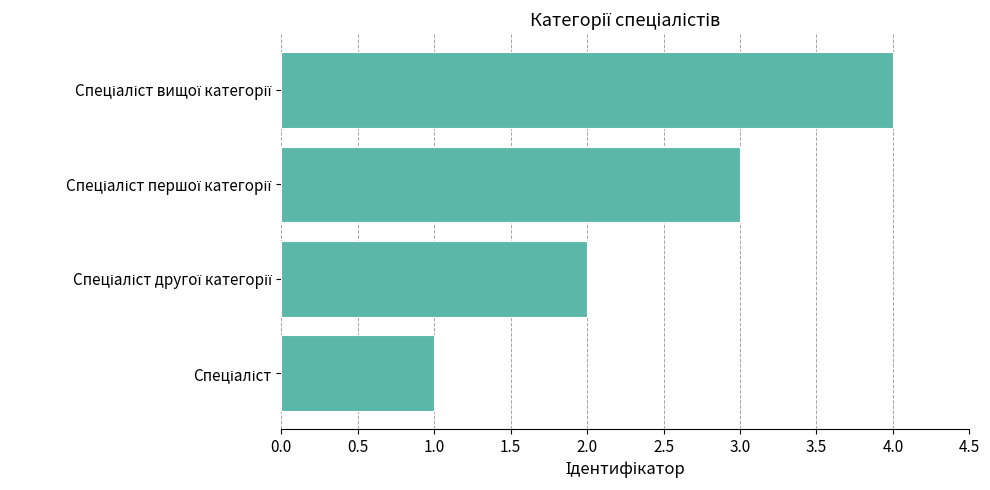

Count the number of data series in this chart.

1